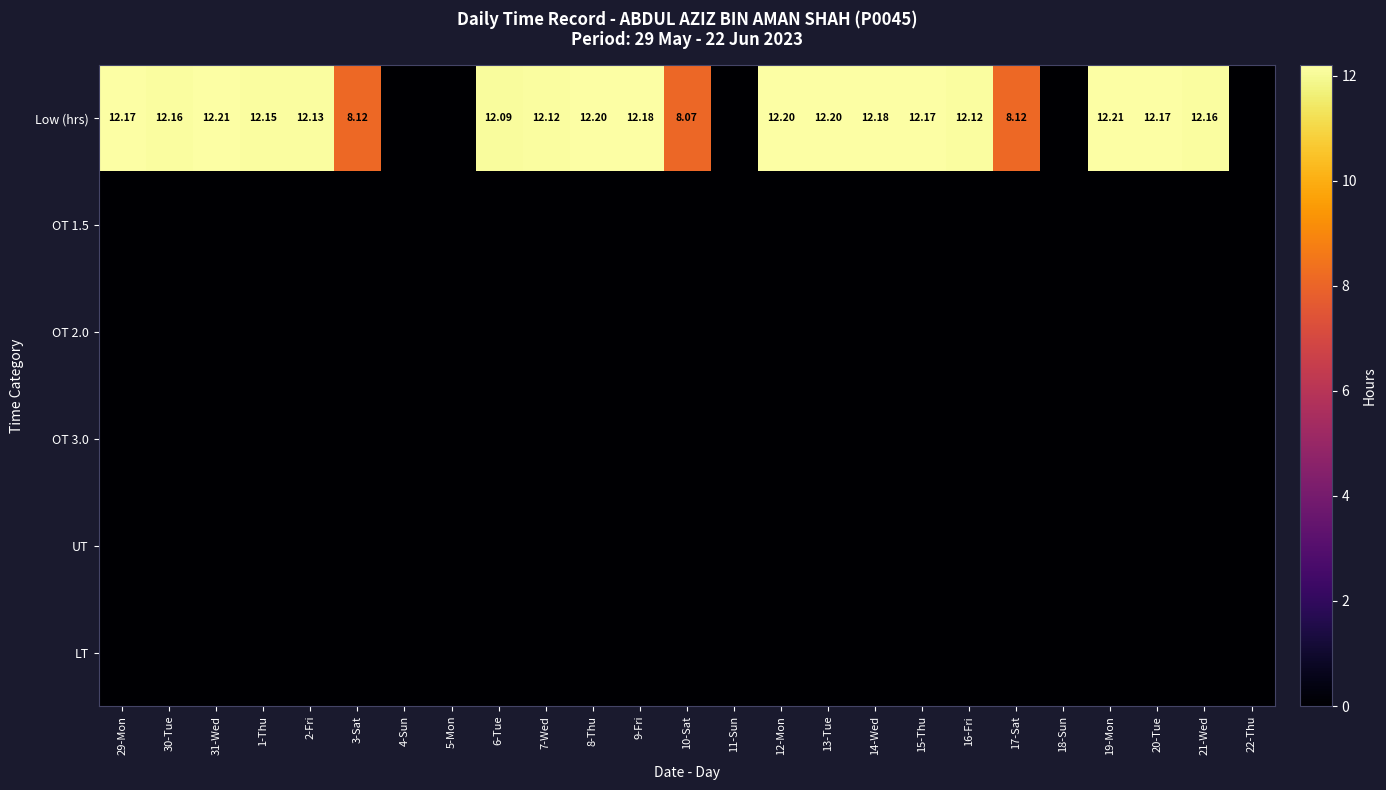

Which series changed the most between 5-Mon and 15-Thu?

Low (hrs)